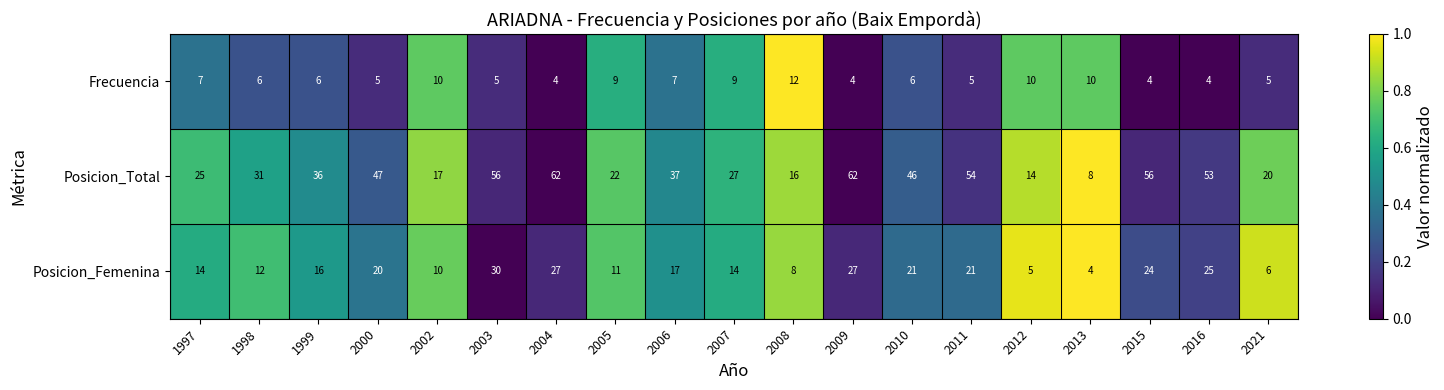

What is the highest value of the Posicion_Femenina series?

30